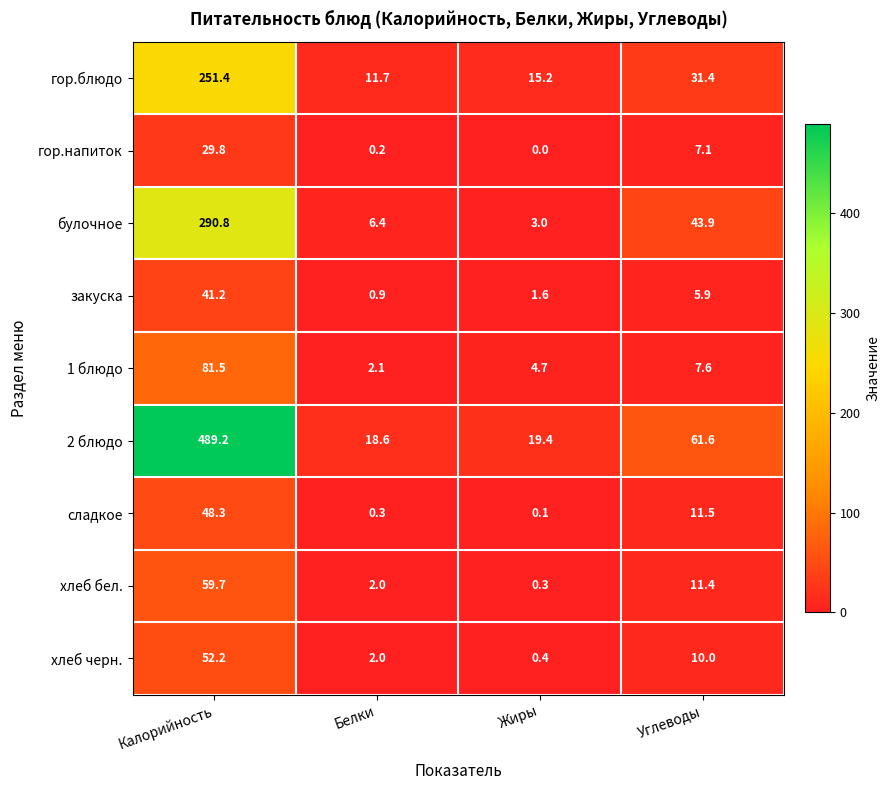

What is the total value across all series at Калорийность?

1344.1